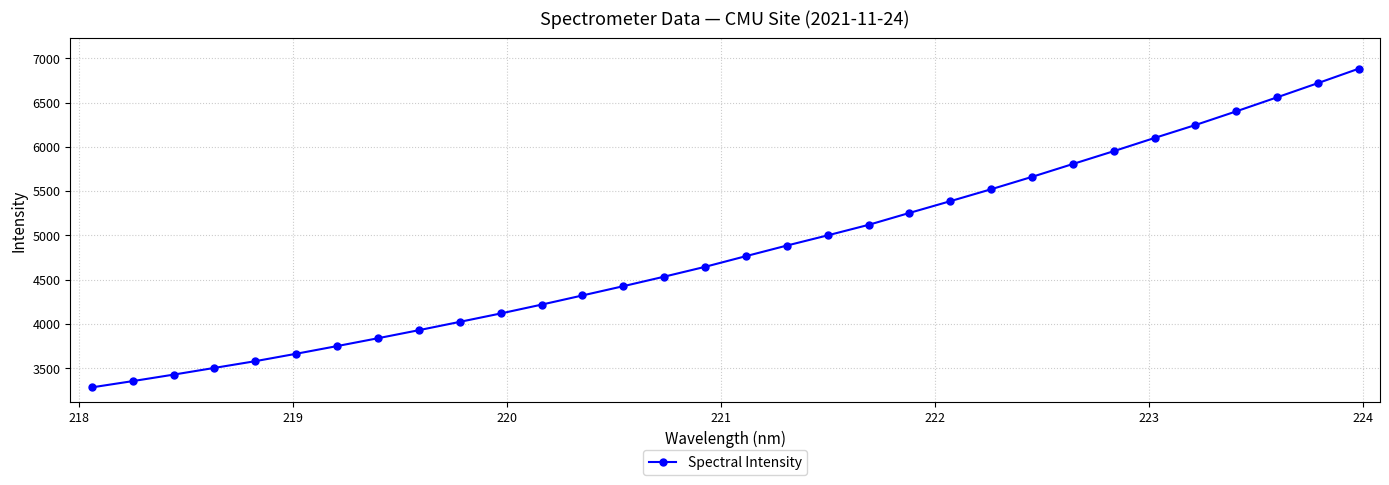

What is the difference between the second highest and second lowest values?

3365.2